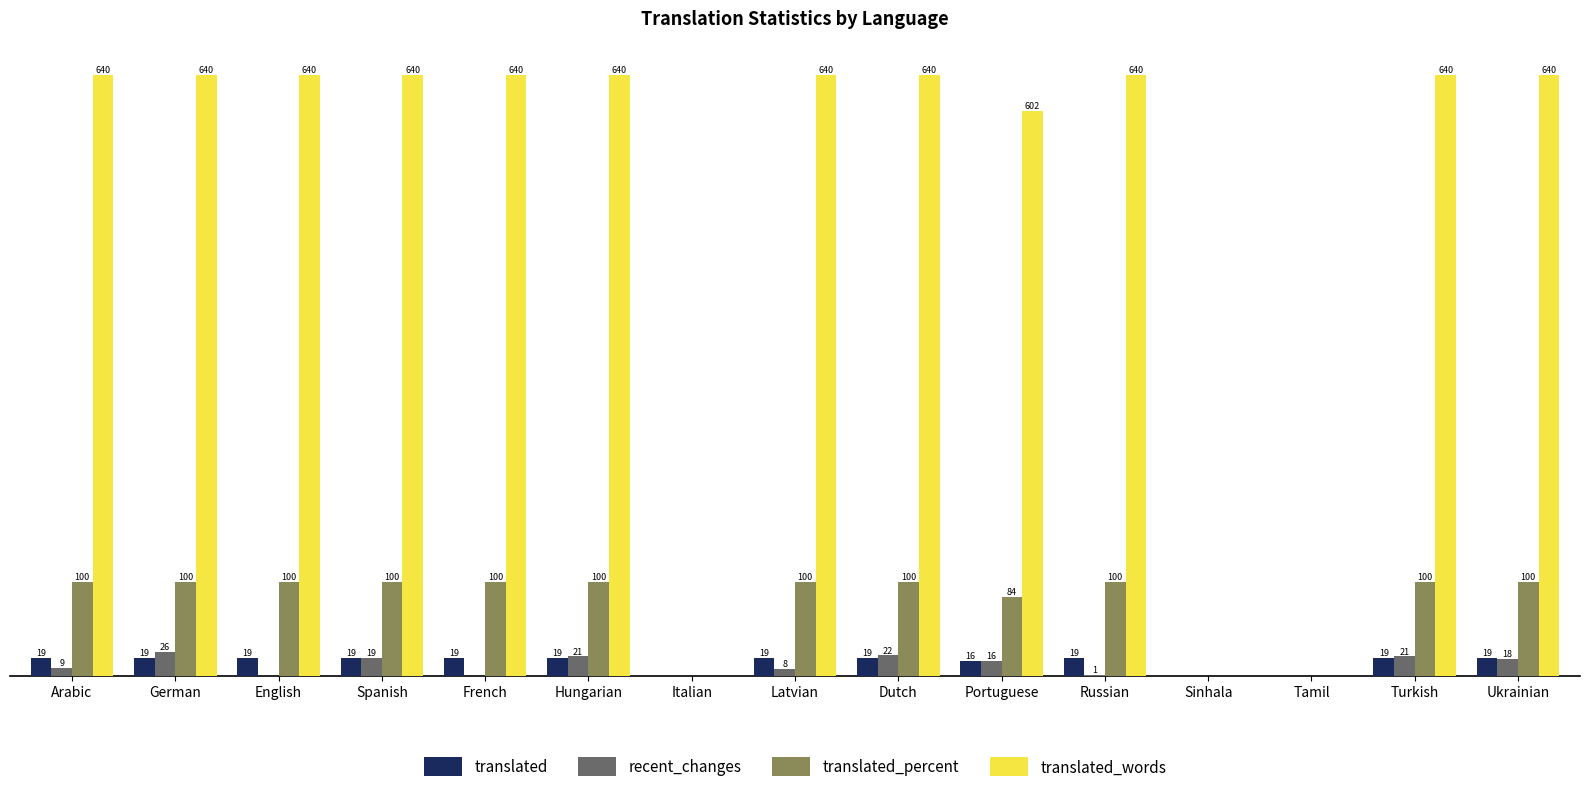

Is the value of translated at Spanish greater than the value of translated_percent at Spanish?

No